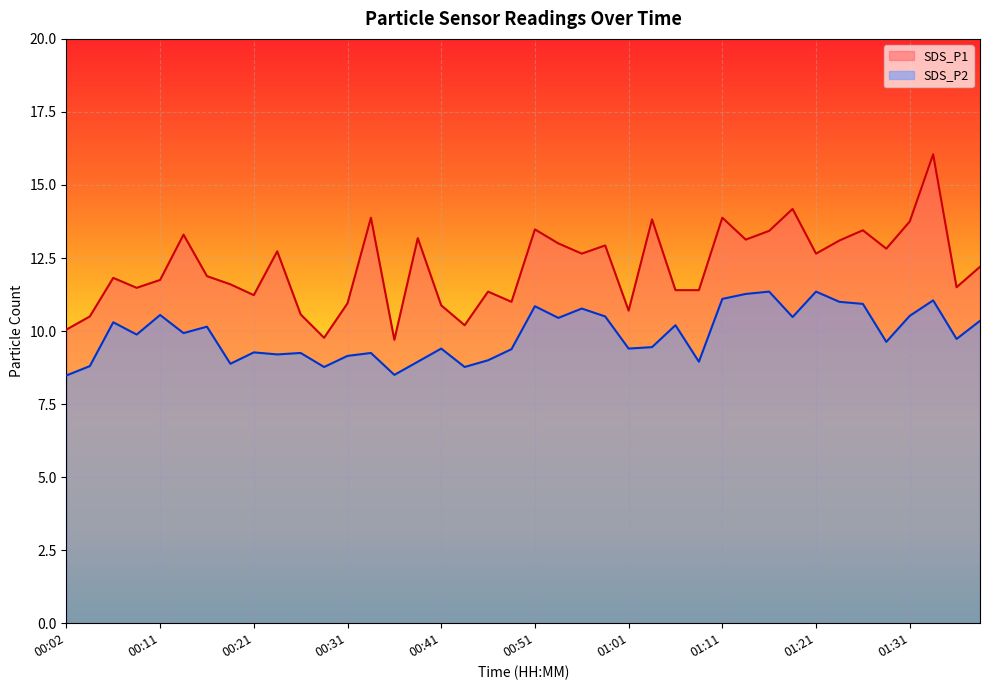

Where is the first local maximum for SDS_P2?

00:06